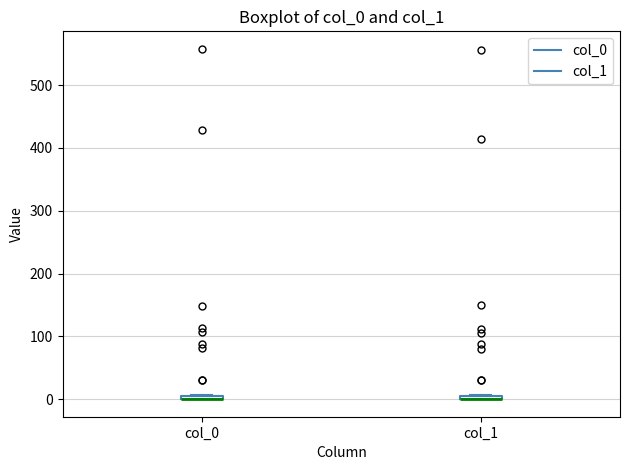

Where is the upper edge of the box for col_1 on the y-axis? The values are not printed on the chart, so give them approximately, as read against the axis.

10